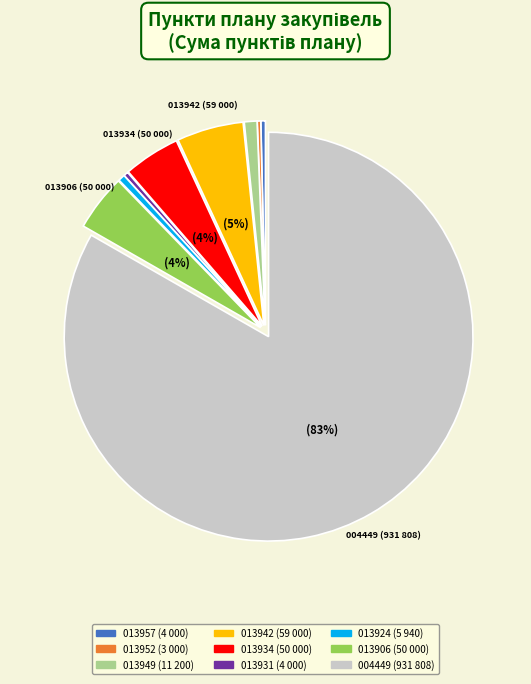

To the nearest percent, what is the average slice percentage?

11%